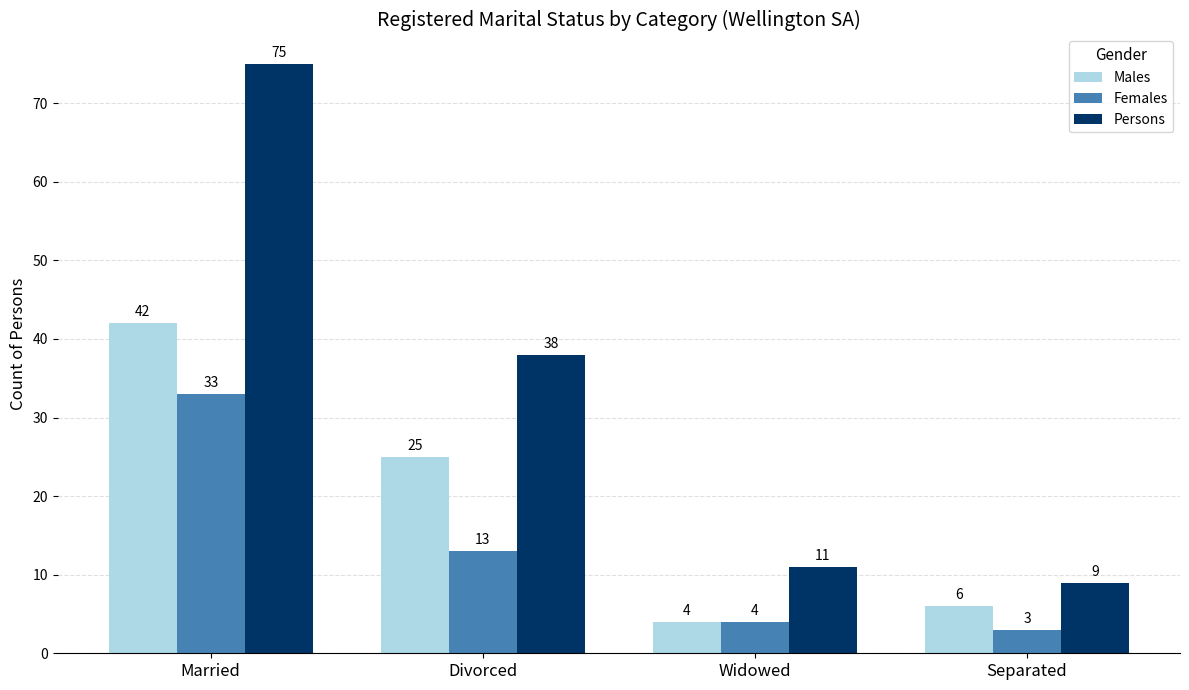

List the series in order of their peak value, lowest first.

Females, Males, Persons